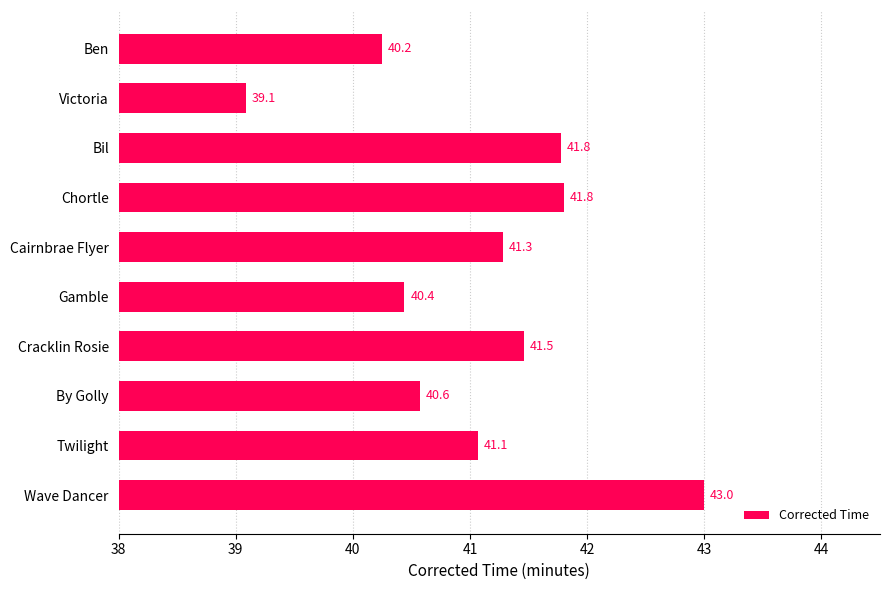

At which label is the value closest to 41?

Twilight